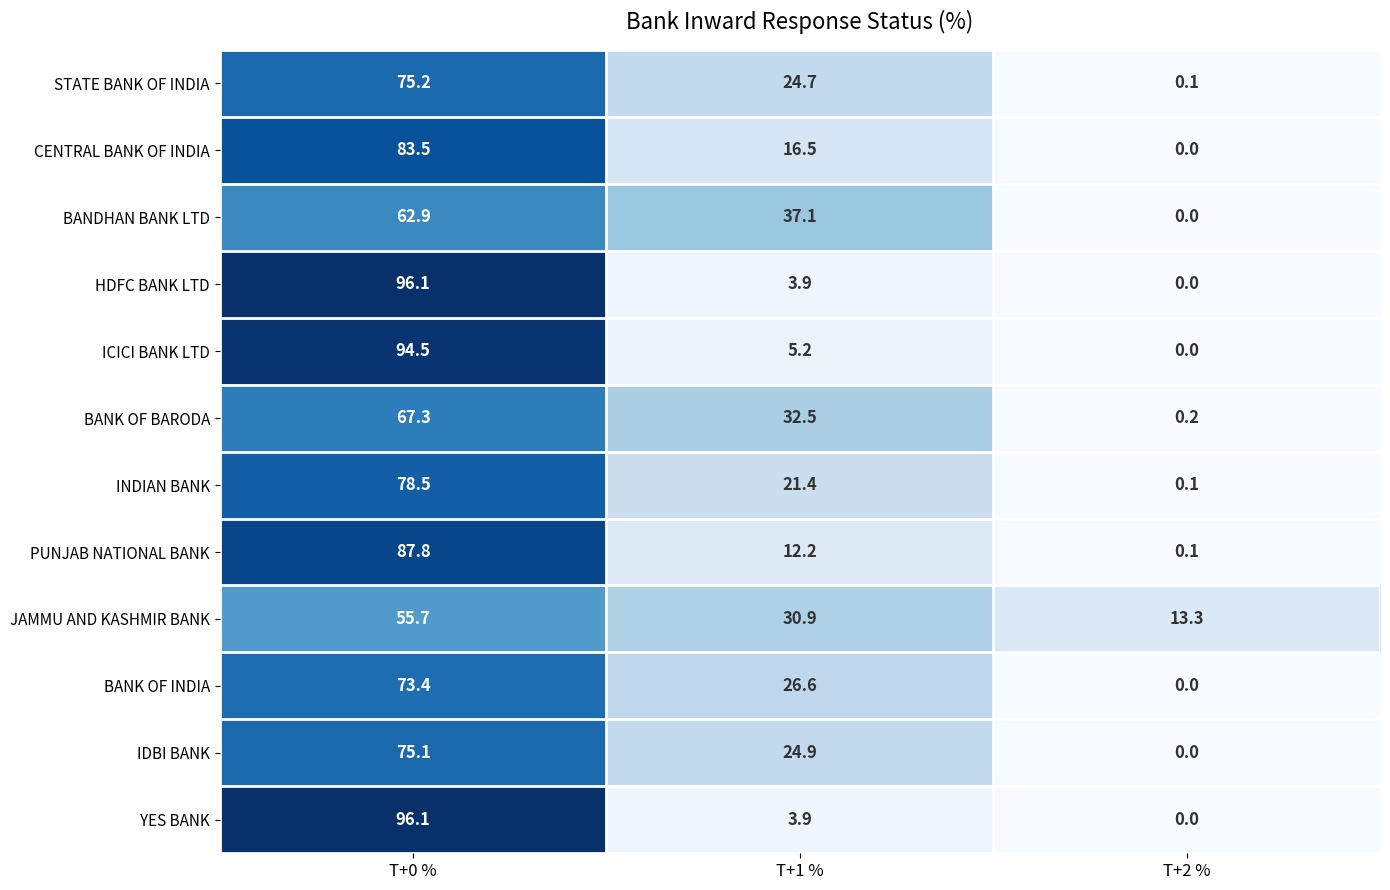

Rank the categories by HDFC BANK LTD value from lowest to highest.

T+2 %, T+1 %, T+0 %